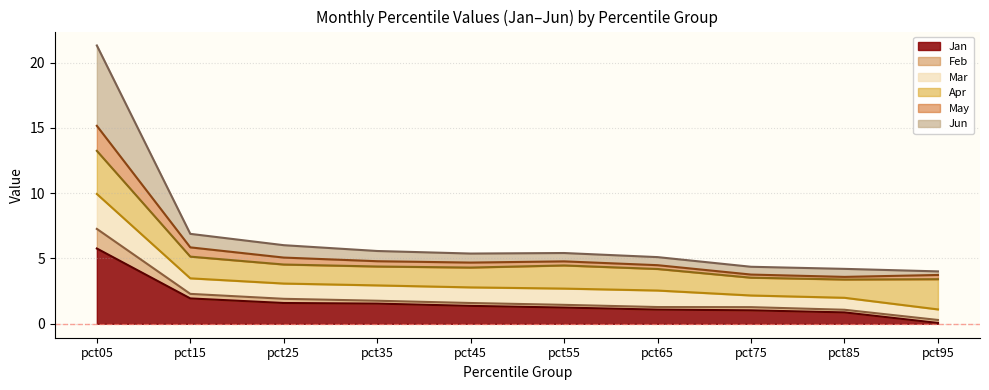

At which category does May line reach its first local peak?

pct55